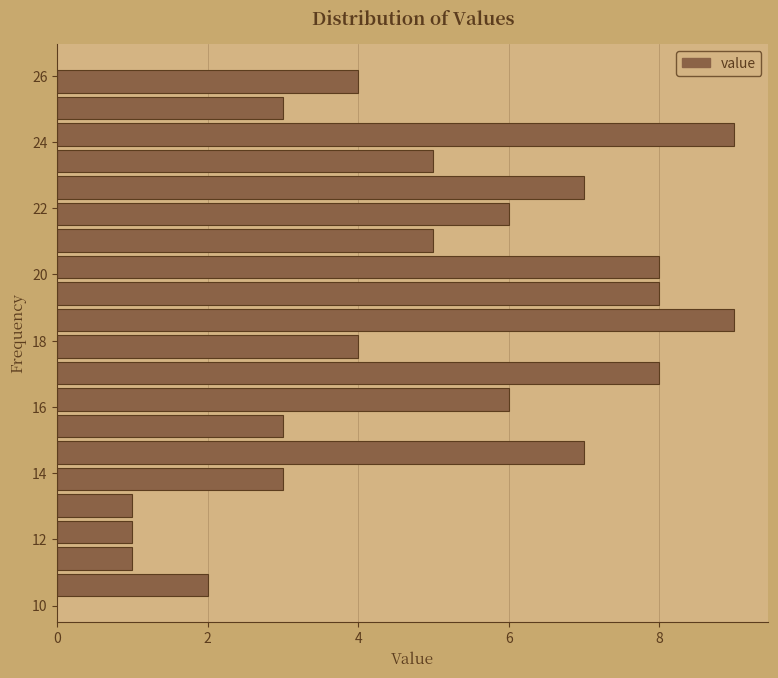

Reading bottom to top, transcribe this chart: for each bar, give the range it covers on the y-axis and its length. Neither the bar edges nor the lengths are printed on the chart, so give them approximately, as read against the axes.

10.2 to 11.0: 2
11.0 to 11.8: 1
11.8 to 12.6: 1
12.6 to 13.4: 1
13.4 to 14.2: 3
14.2 to 15.0: 7
15.0 to 15.8: 3
15.8 to 16.6: 6
16.6 to 17.4: 8
17.4 to 18.2: 4
18.2 to 19.0: 9
19.0 to 19.8: 8
19.8 to 20.6: 8
20.6 to 21.4: 5
21.4 to 22.2: 6
22.2 to 23.0: 7
23.0 to 23.8: 5
23.8 to 24.6: 9
24.6 to 25.4: 3
25.4 to 26.2: 4